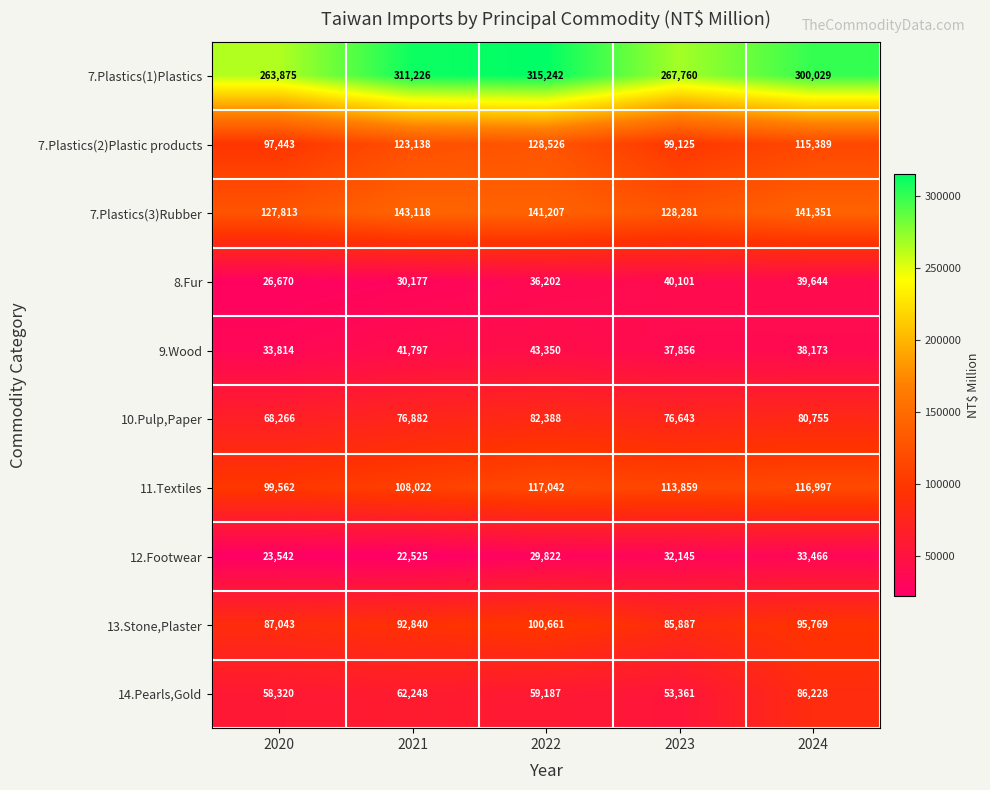

What is the average value of the 13.Stone,Plaster series?

92440